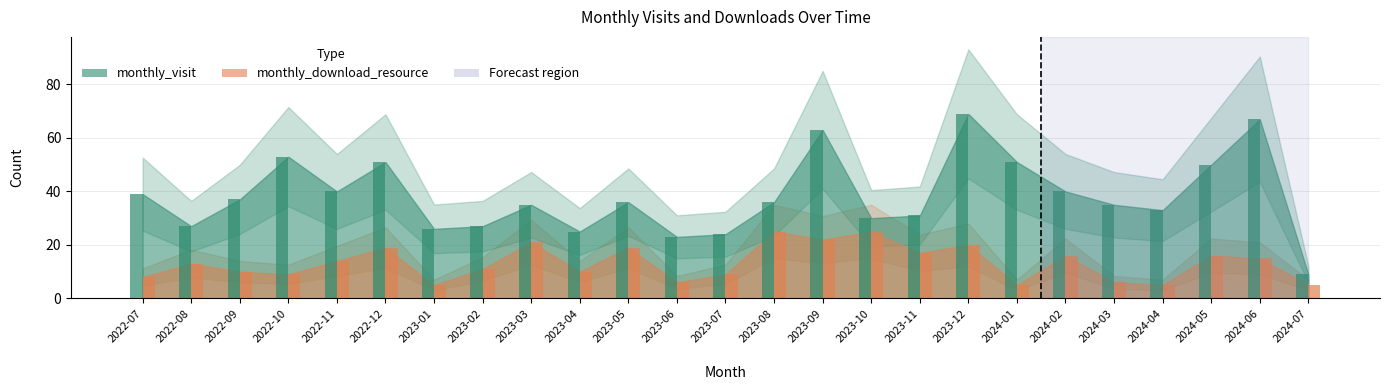

What is the sum of all monthly_visit values?

957